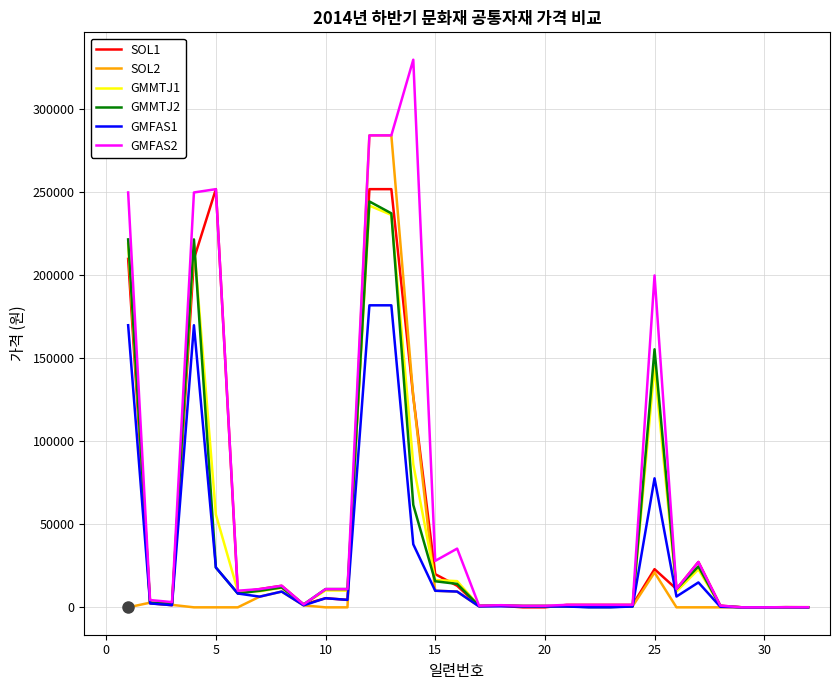

What is the maximum value for GMMTJ1?

242044.0